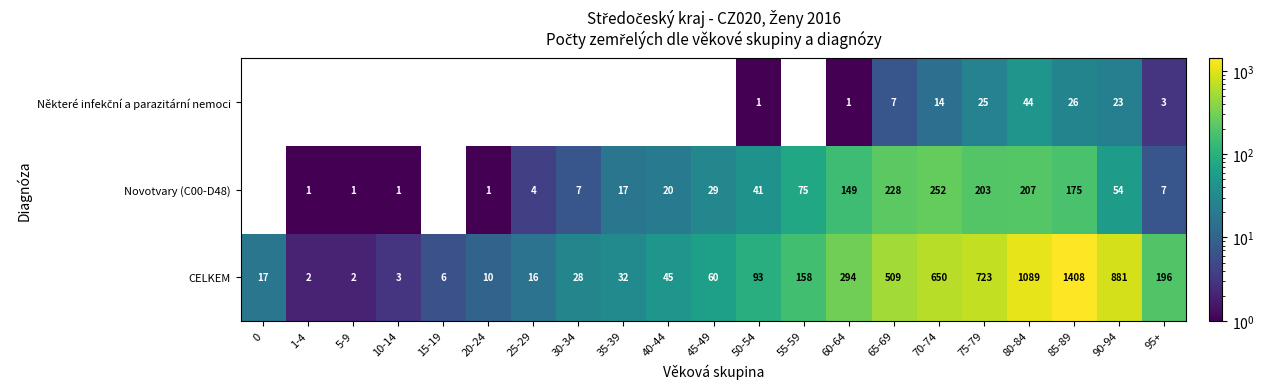

Which has a higher value, 90-94 or 65-69?

90-94